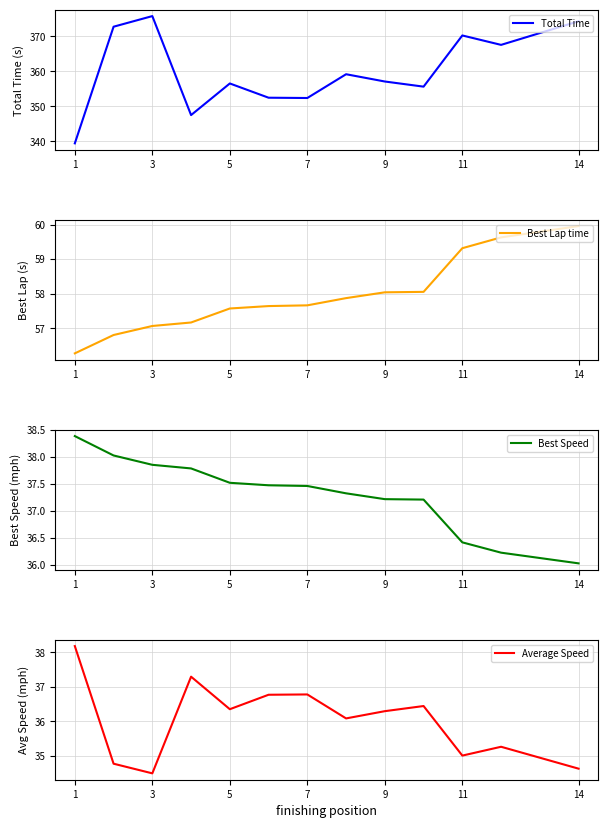

The value of Total Time at 1 is 339.4. True or false?

True